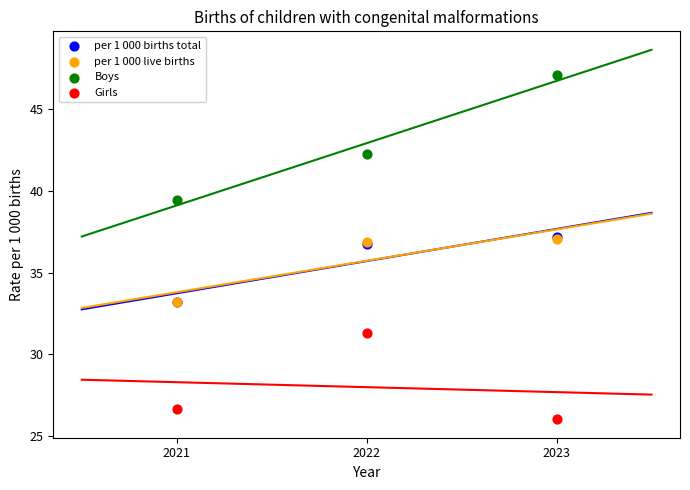

Which series has the widest spread of Y values?

Boys